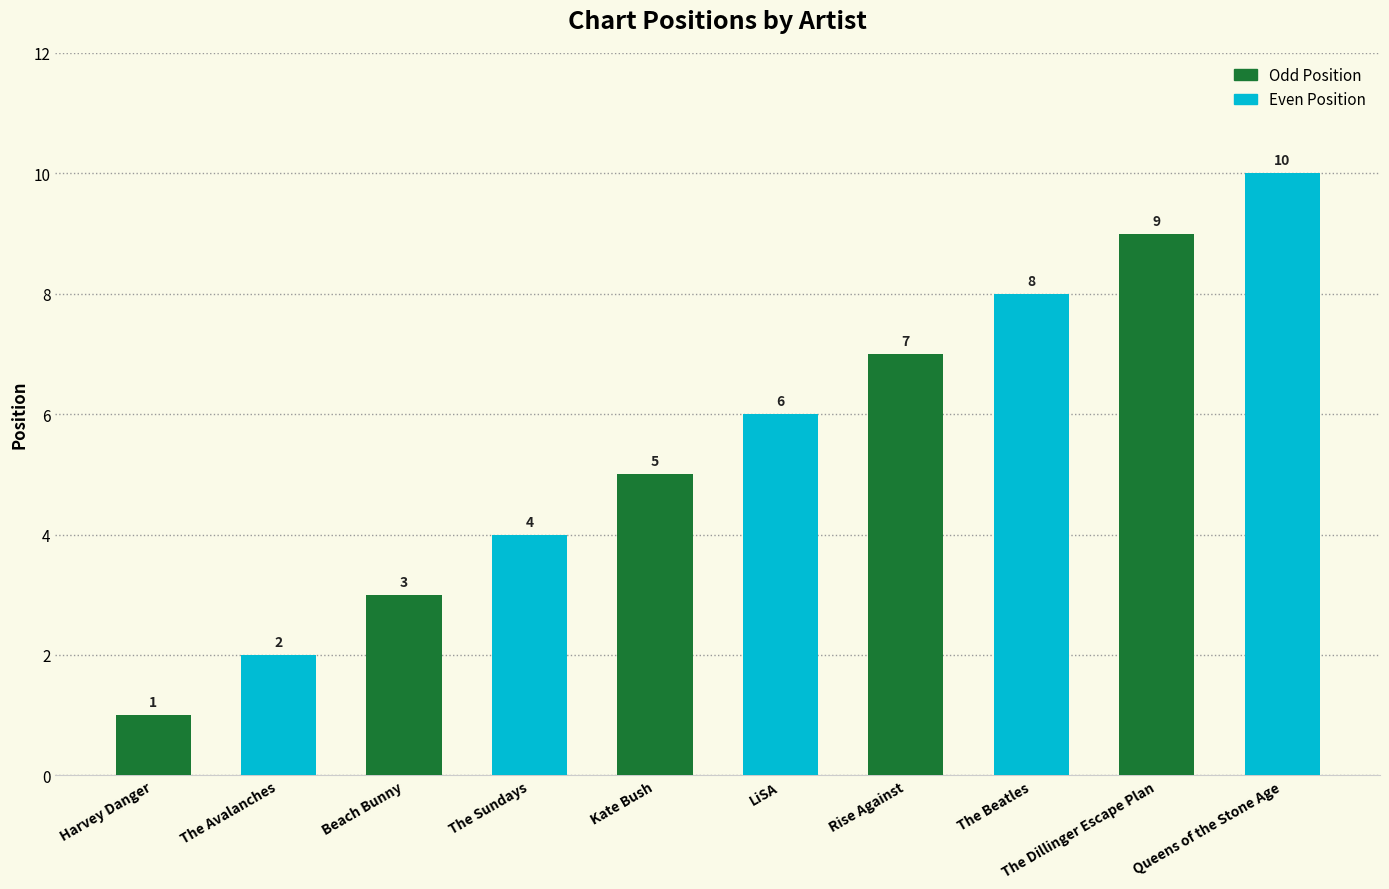

Reading left to right, what are all the values shown in this chart?

Odd Position: 1	3	5	7	9
Even Position: 2	4	6	8	10